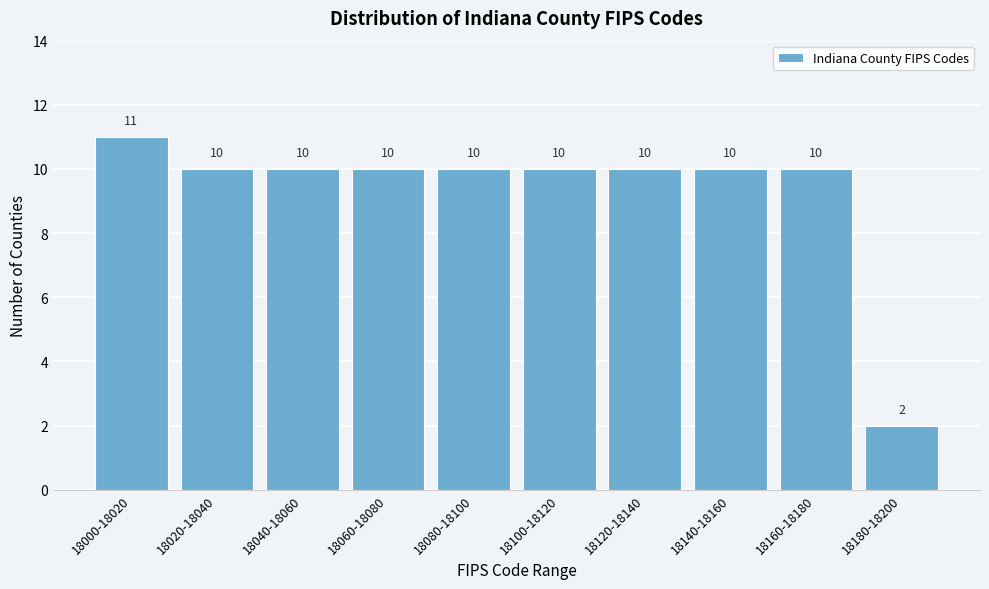

Reading right to left, transcribe all the data shown in this chart.

18180-18200=2	18160-18180=10	18140-18160=10	18120-18140=10	18100-18120=10	18080-18100=10	18060-18080=10	18040-18060=10	18020-18040=10	18000-18020=11